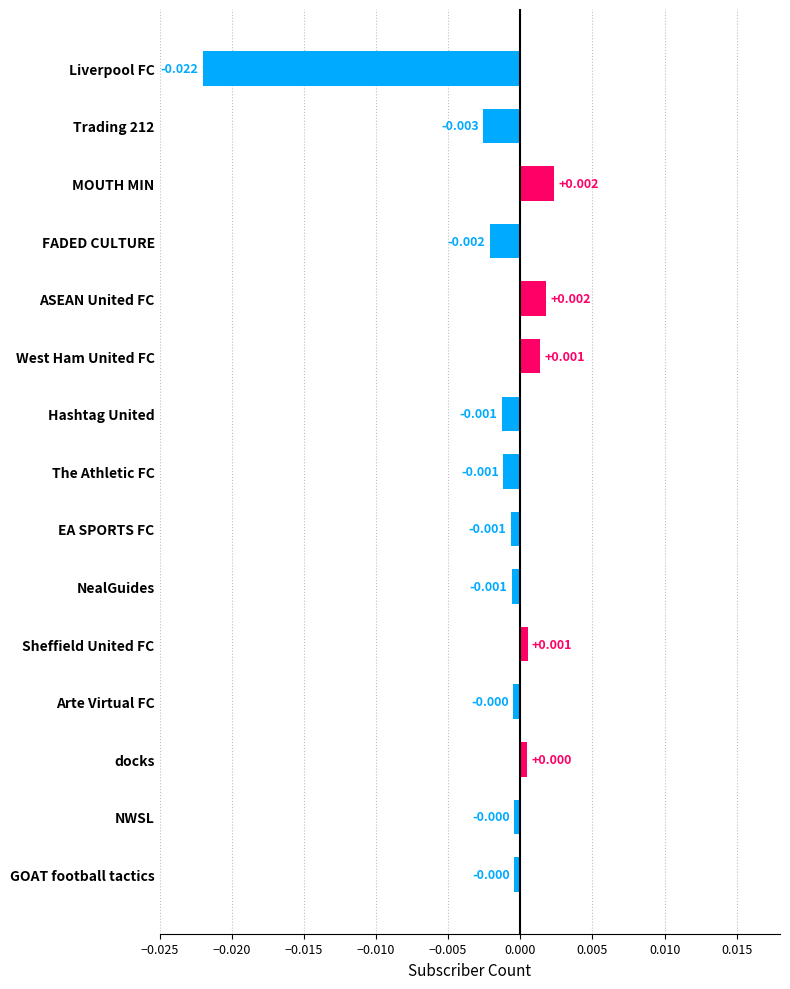

What is the label of the 8th bar from the bottom?

The Athletic FC